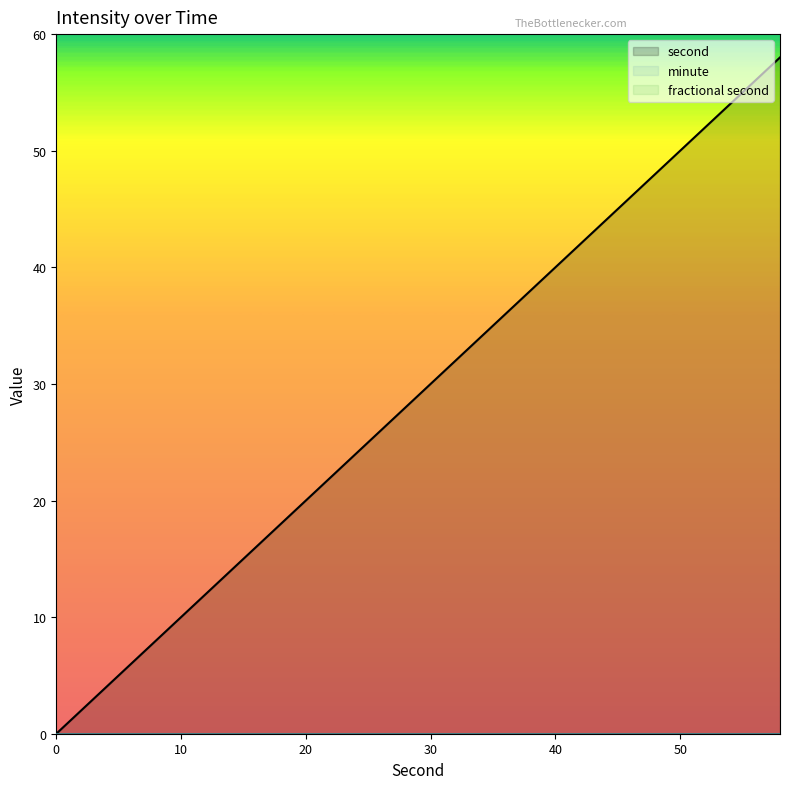

What is the total value across all series at 12?

12